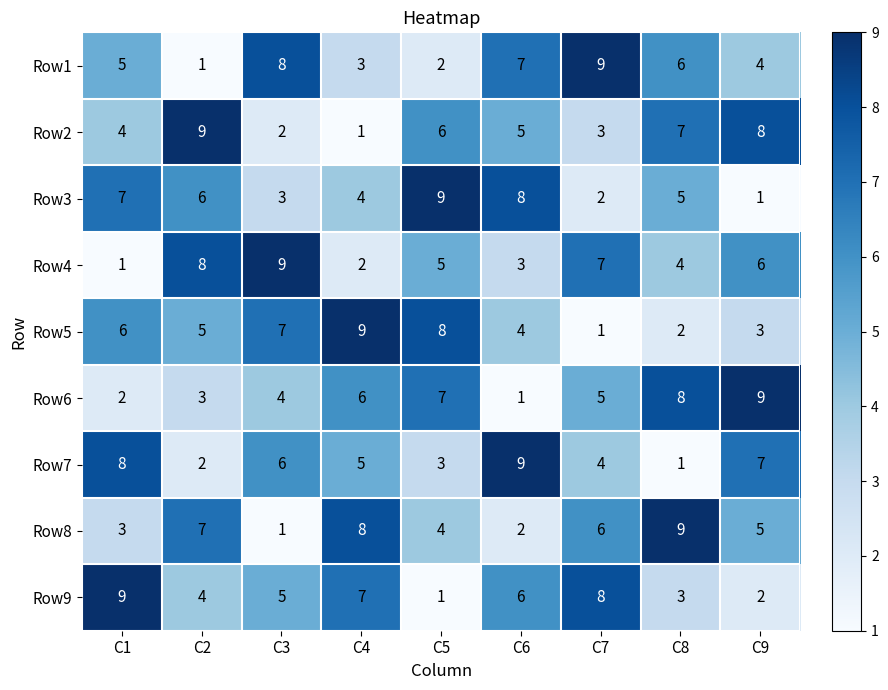

What is the sum of all Row5 values?

45